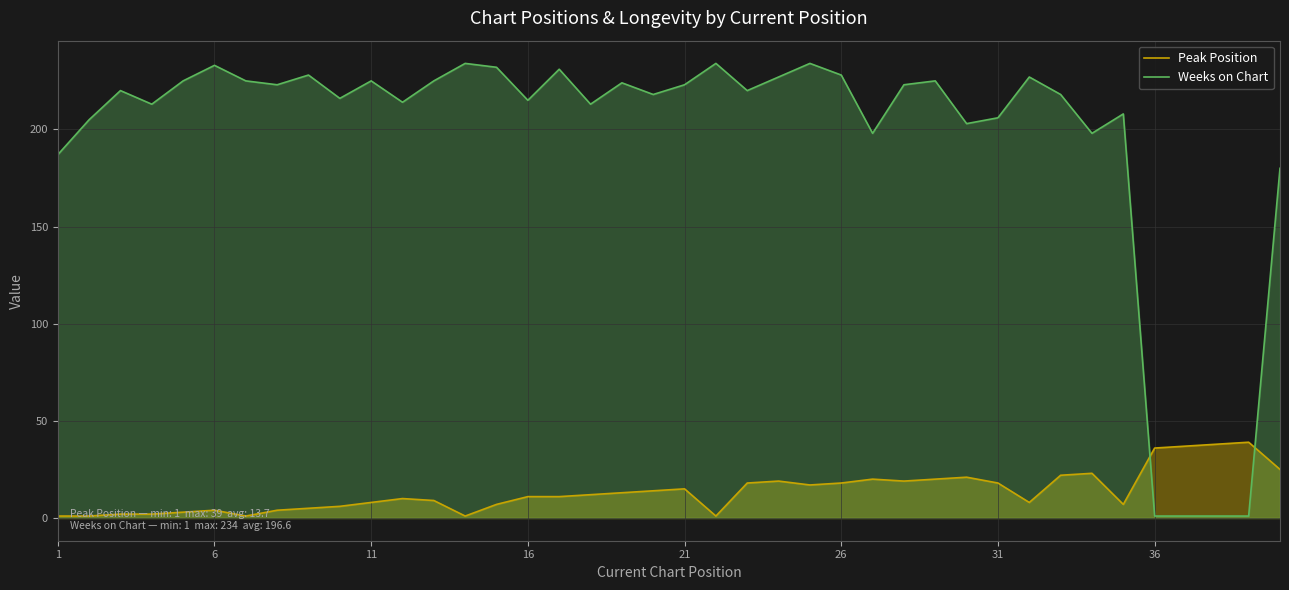

What is the maximum value for Weeks on Chart?

234